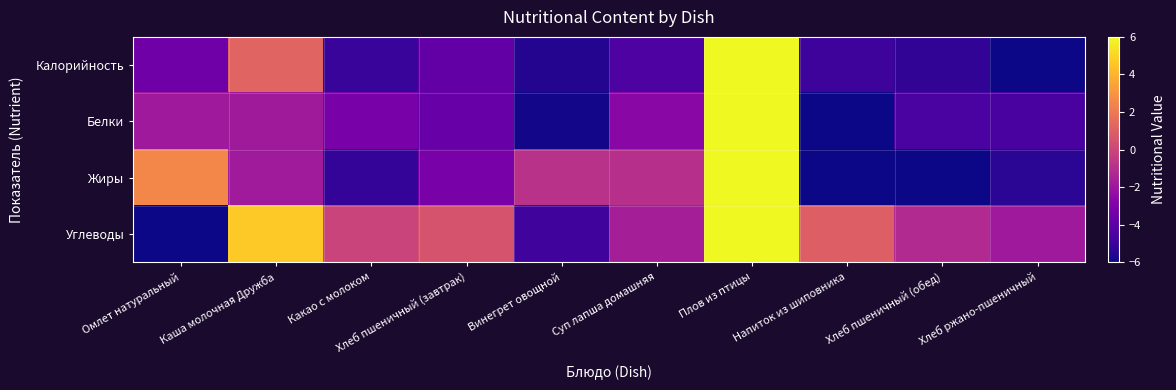

Reading right to left, what are all the values shown in this chart?

Калорийность: Хлеб ржано-пшеничный=-6.0	Хлеб пшеничный (обед)=-5.2	Напиток из шиповника=-4.9	Плов из птицы=6.0	Суп лапша домашняя=-4.4	Винегрет овощной=-5.6	Хлеб пшеничный (завтрак)=-3.8	Какао с молоком=-5.0	Каша молочная Дружба=1.2	Омлет натуральный=-3.4
Белки: Хлеб ржано-пшеничный=-4.6	Хлеб пшеничный (обед)=-4.5	Напиток из шиповника=-6.0	Плов из птицы=6.0	Суп лапша домашняя=-2.6	Винегрет овощной=-5.9	Хлеб пшеничный (завтрак)=-3.7	Какао с молоком=-3.2	Каша молочная Дружба=-1.9	Омлет натуральный=-1.9
Жиры: Хлеб ржано-пшеничный=-5.3	Хлеб пшеничный (обед)=-6.0	Напиток из шиповника=-6.0	Плов из птицы=6.0	Суп лапша домашняя=-0.9	Винегрет овощной=-0.9	Хлеб пшеничный (завтрак)=-3.1	Какао с молоком=-5.1	Каша молочная Дружба=-1.8	Омлет натуральный=2.5
Углеводы: Хлеб ржано-пшеничный=-1.9	Хлеб пшеничный (обед)=-1.2	Напиток из шиповника=1.0	Плов из птицы=6.0	Суп лапша домашняя=-1.7	Винегрет овощной=-4.8	Хлеб пшеничный (завтрак)=0.6	Какао с молоком=-0.1	Каша молочная Дружба=4.7	Омлет натуральный=-6.0